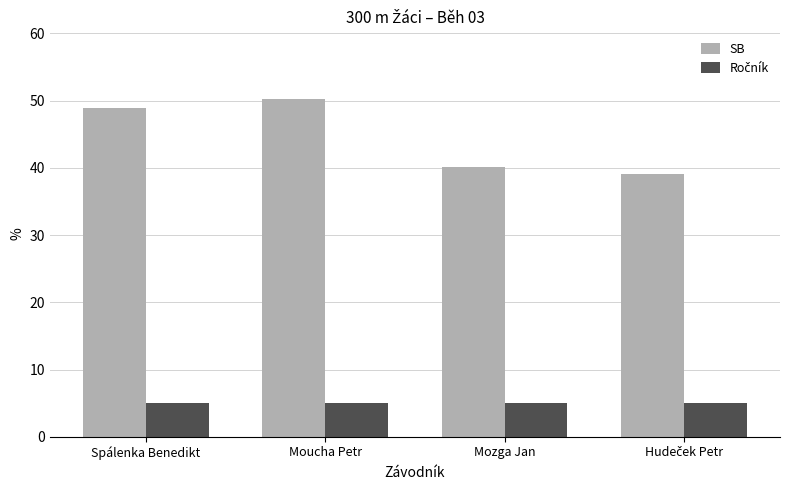

Read the SB value at Mozga Jan.

40.1